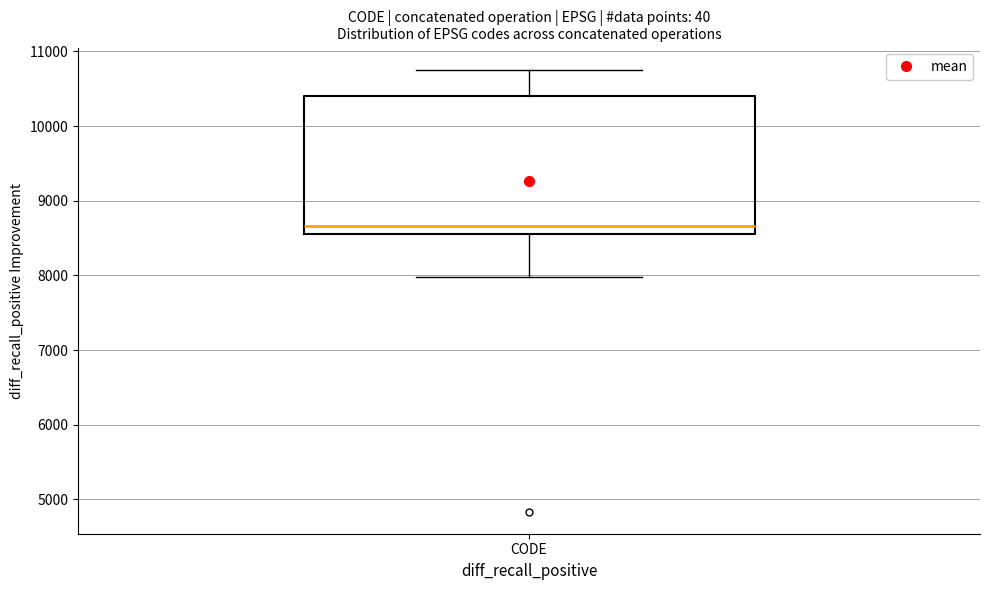

Where does the median line of the box for CODE sit on the y-axis? The values are not printed on the chart, so give them approximately, as read against the axis.

8700